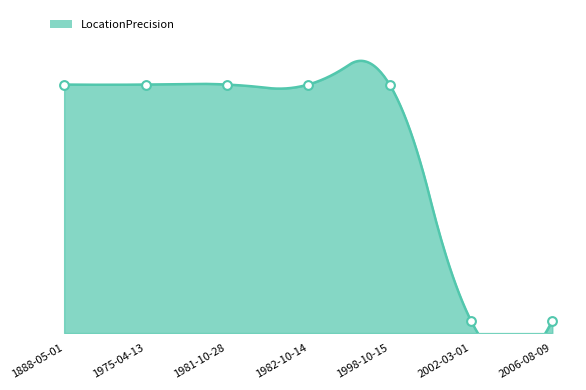

Approximately how many times larger is the value at 1998-10-15 compared to 2002-03-01?

20.0